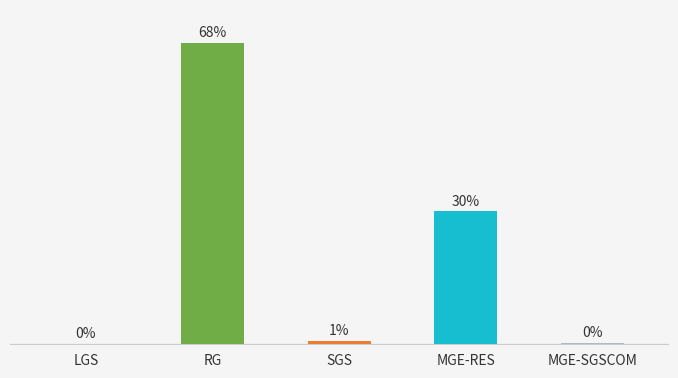

List the labels in order of value, smallest first.

LGS, MGE-SGSCOM, SGS, MGE-RES, RG